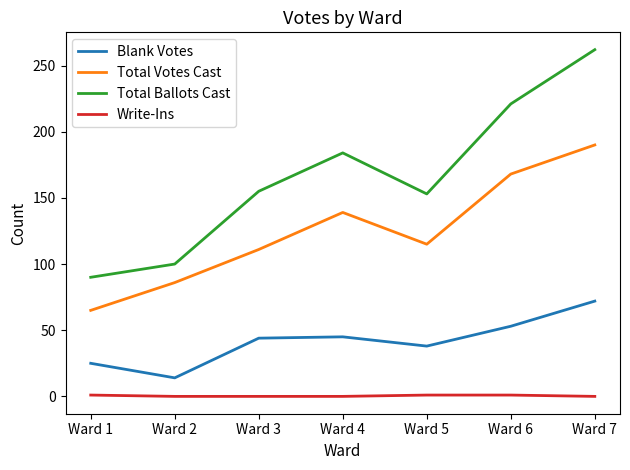

True or false: Write-Ins and Blank Votes intersect in this chart.

False